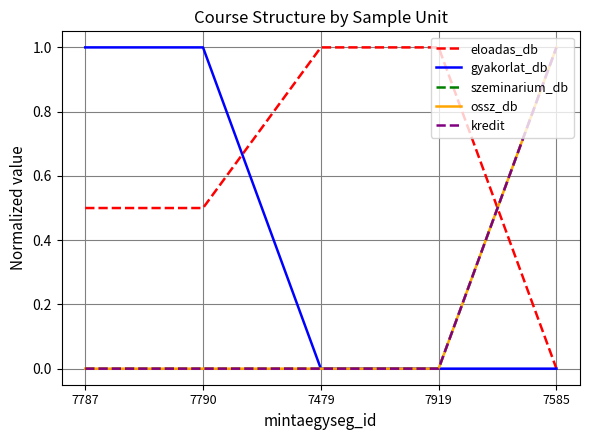

Does the chart have visible grid lines?

Yes